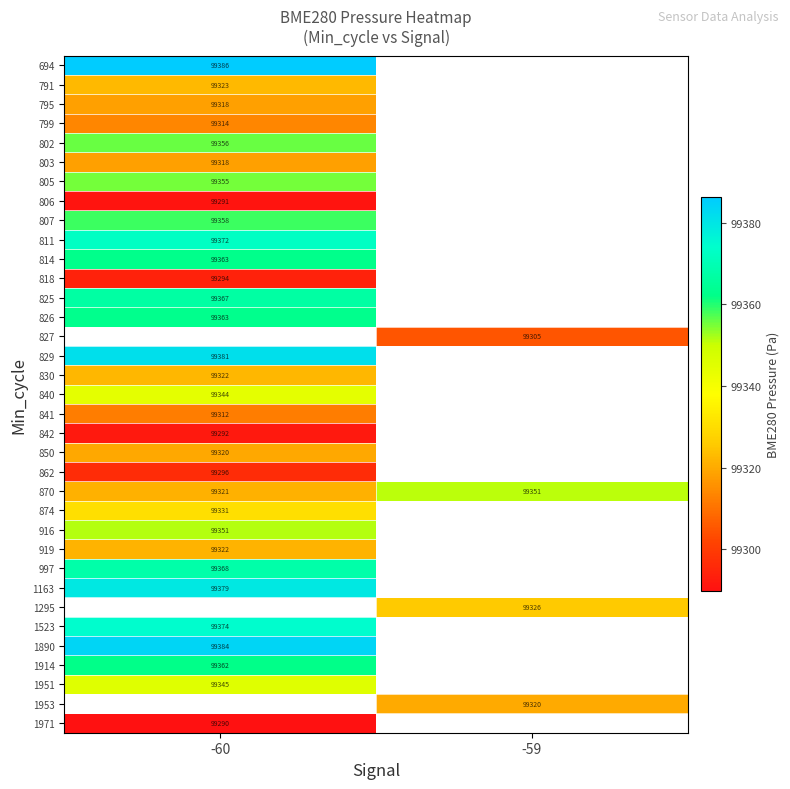

Which series has the largest total across all categories?

870